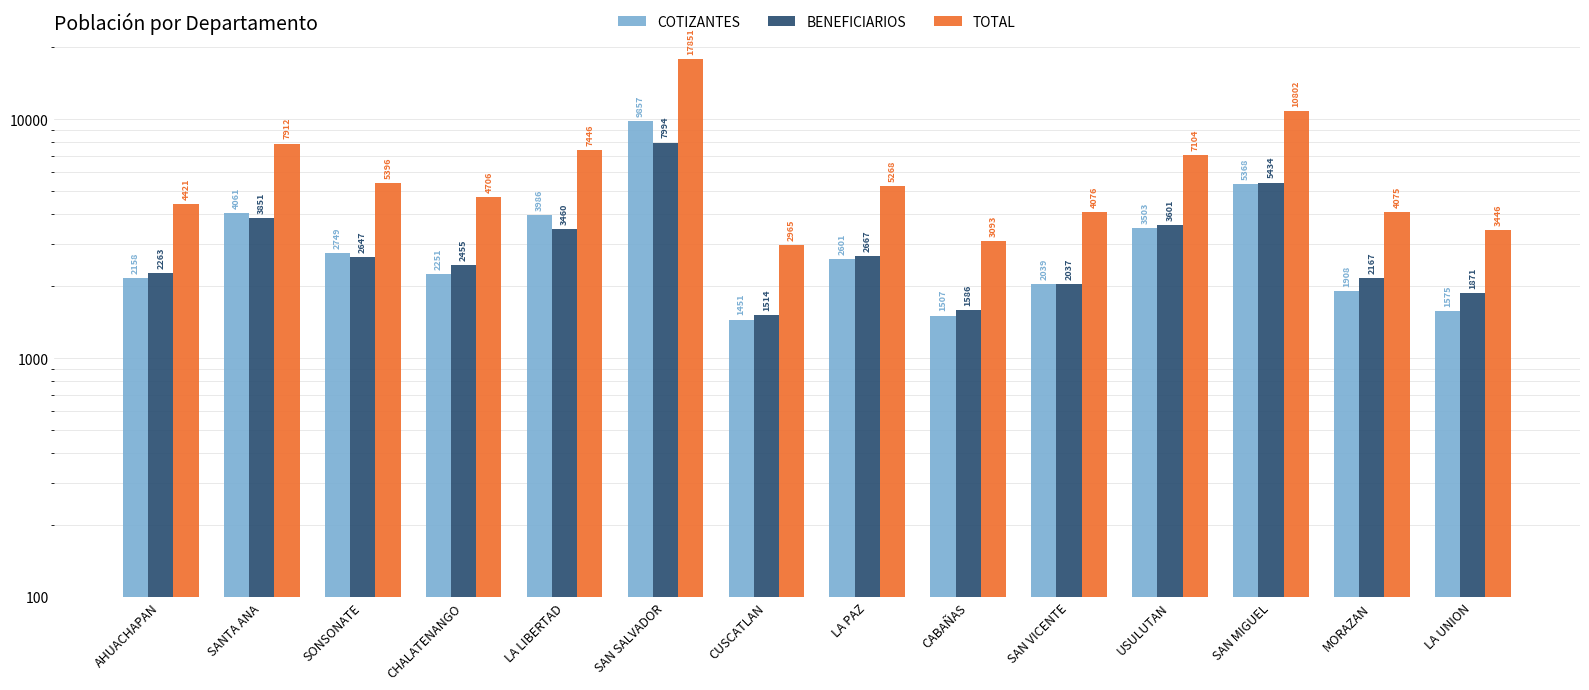

Reading left to right, list all the values displayed in this chart.

COTIZANTES: 2158	4061	2749	2251	3986	9857	1451	2601	1507	2039	3503	5368	1908	1575
BENEFICIARIOS: 2263	3851	2647	2455	3460	7994	1514	2667	1586	2037	3601	5434	2167	1871
TOTAL: 4421	7912	5396	4706	7446	17851	2965	5268	3093	4076	7104	10802	4075	3446